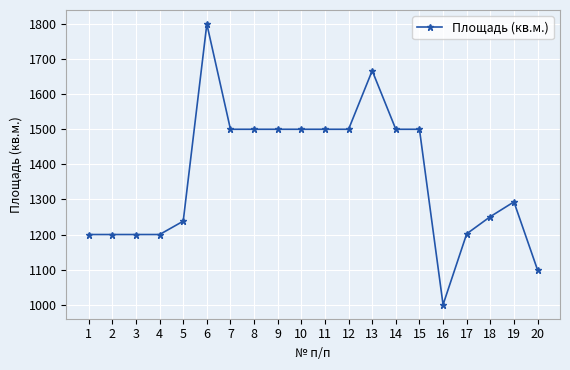

What is the value of the 15th point from the left?

1500